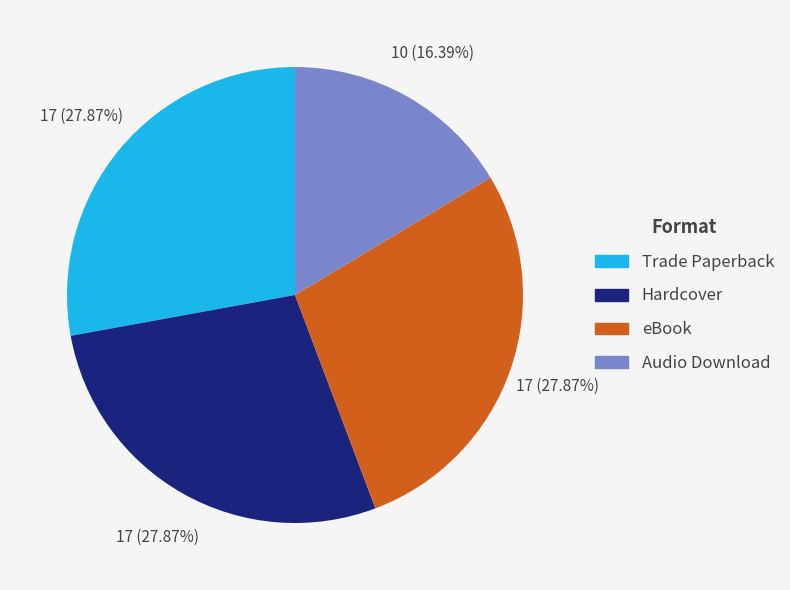

Which slice is the smallest?

Audio Download